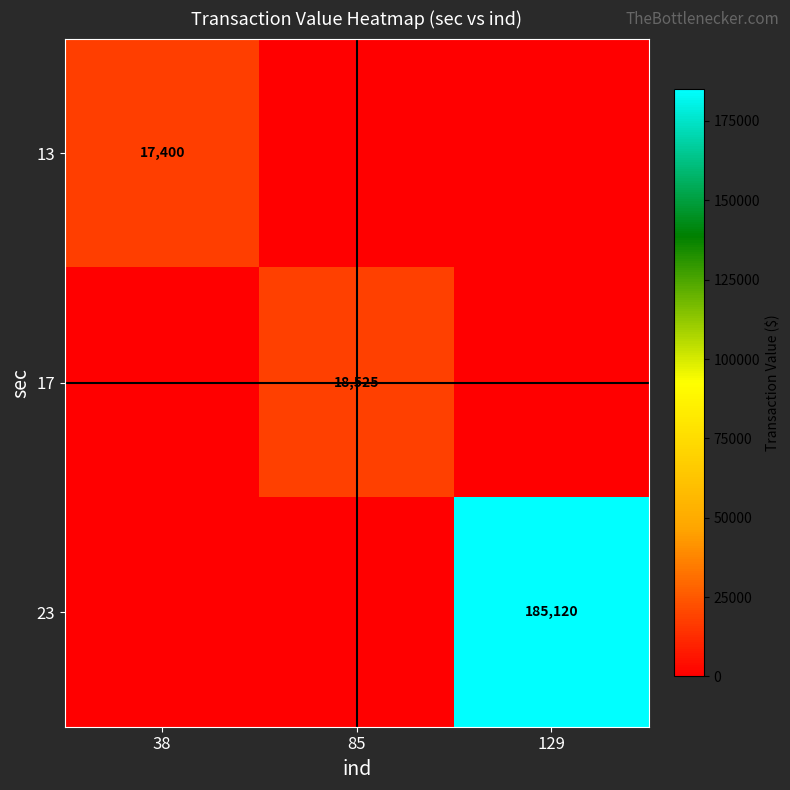

Is it true that 13 equals 9386 at 38?

False